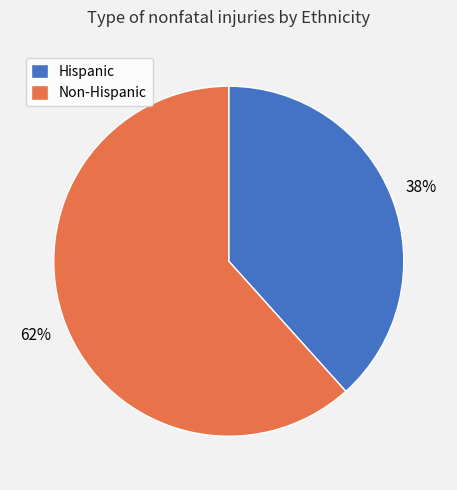

Count the number of slices in the pie.

2